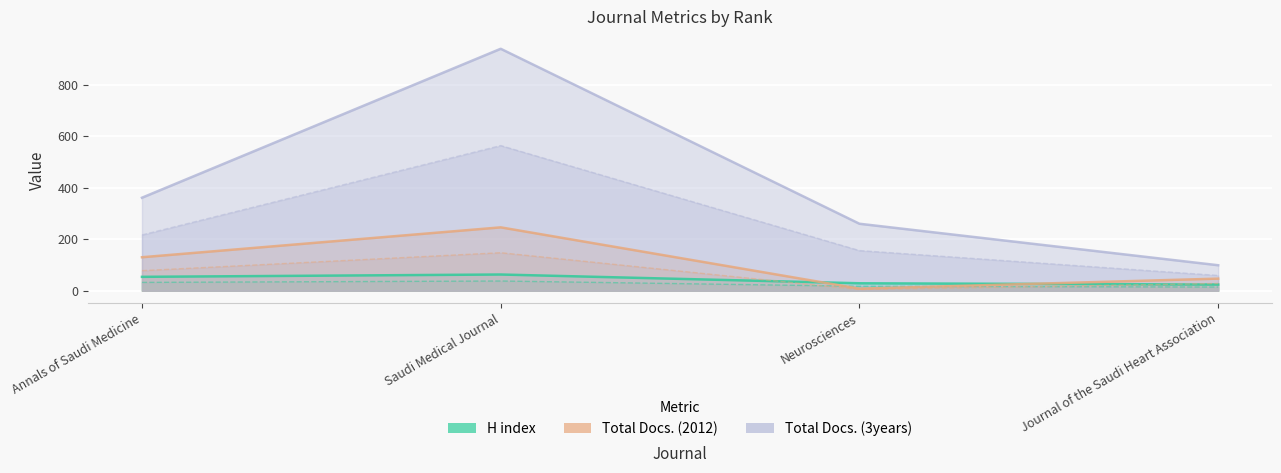

Where does the H index series first go above 54?

Saudi Medical Journal